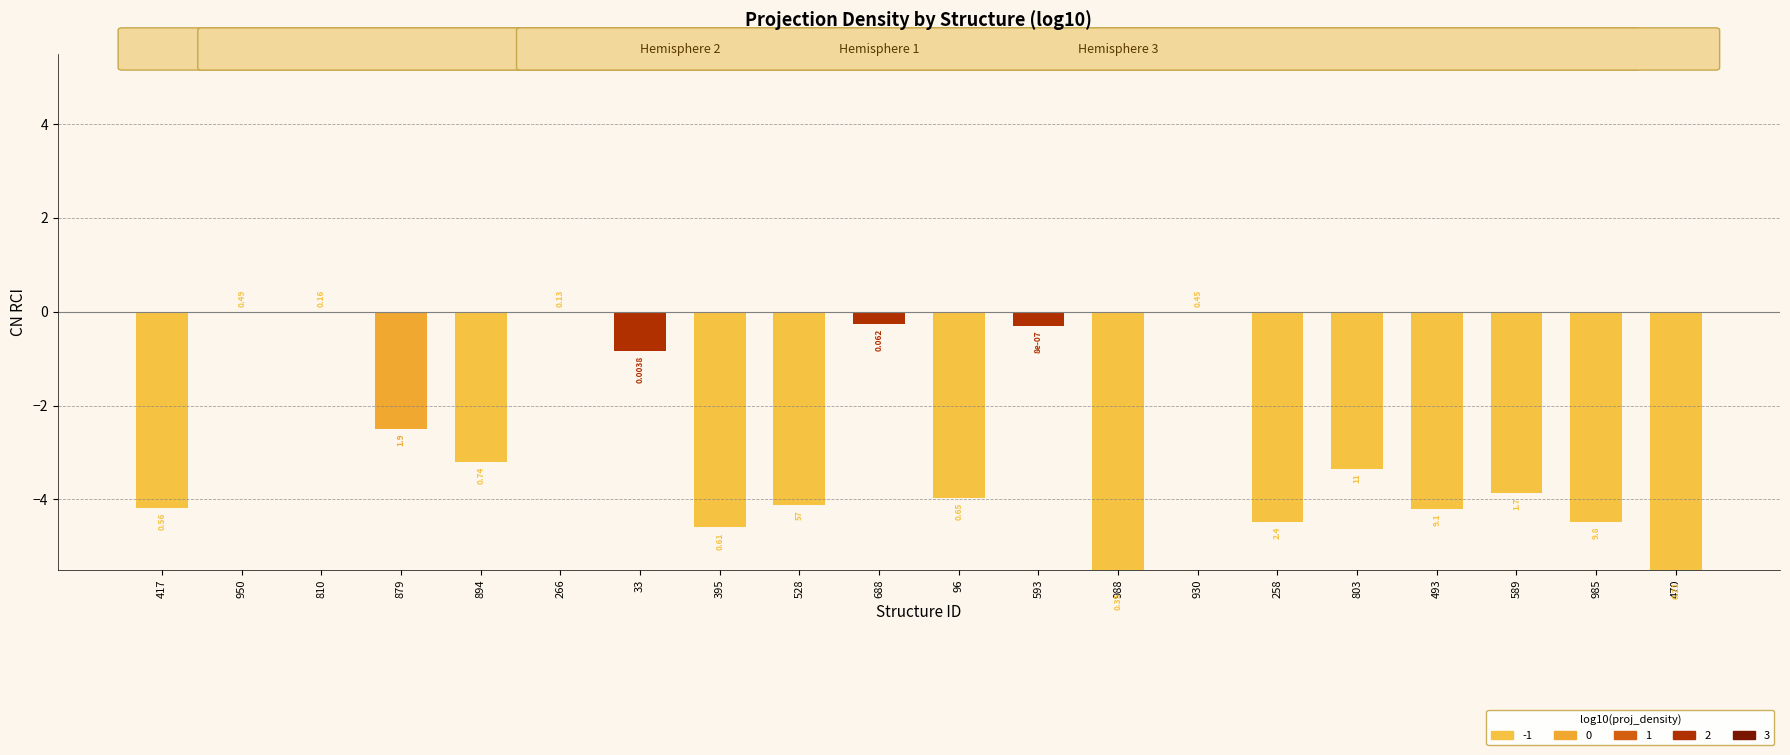

How many series are shown in this chart?

1